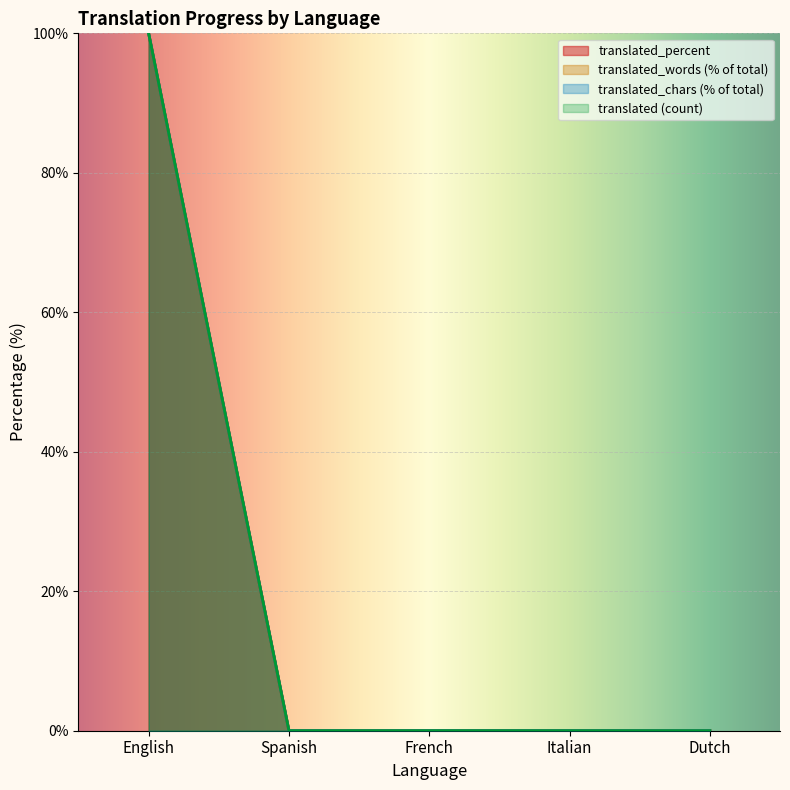

Rank the series by their maximum value, from highest to lowest.

translated, translated_percent, translated_words, translated_chars